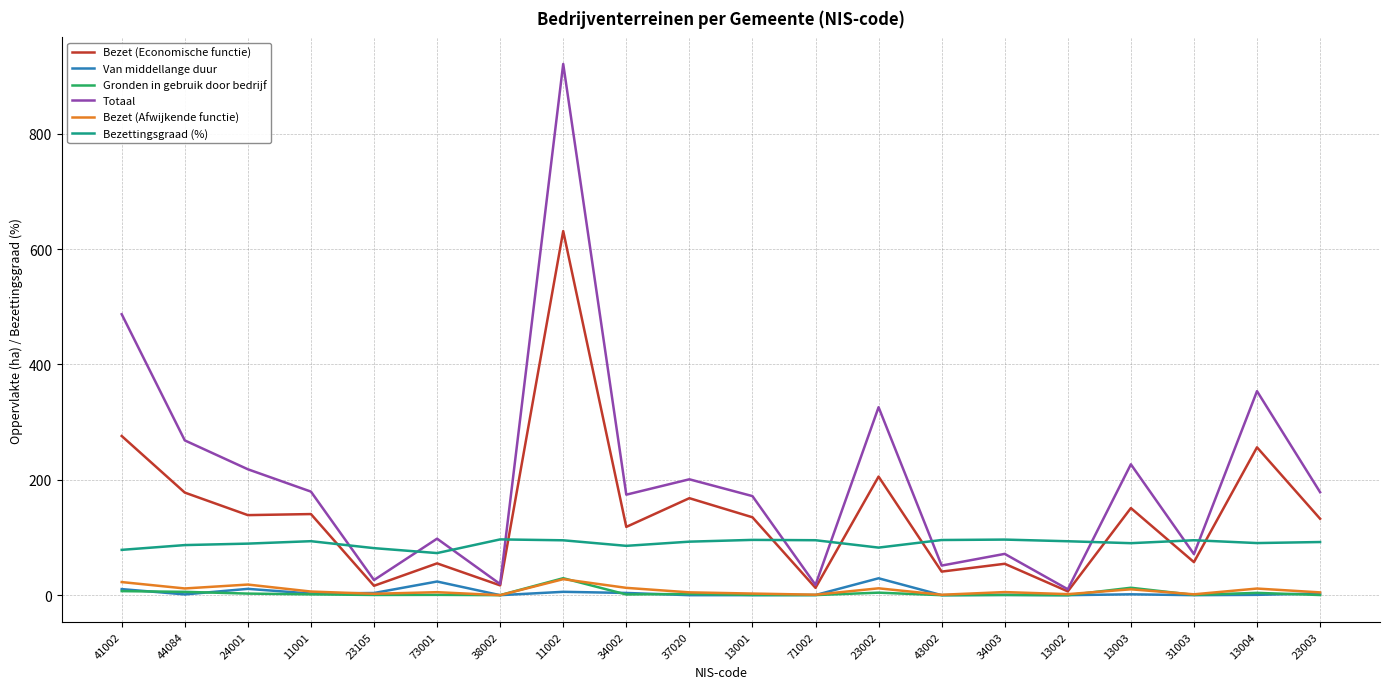

At which label does Bezet (Afwijkende functie) first exceed 5?

41002